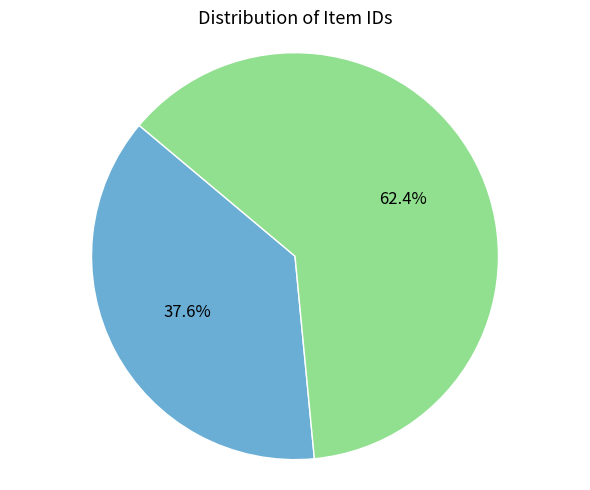

How many segments does this pie chart have?

2